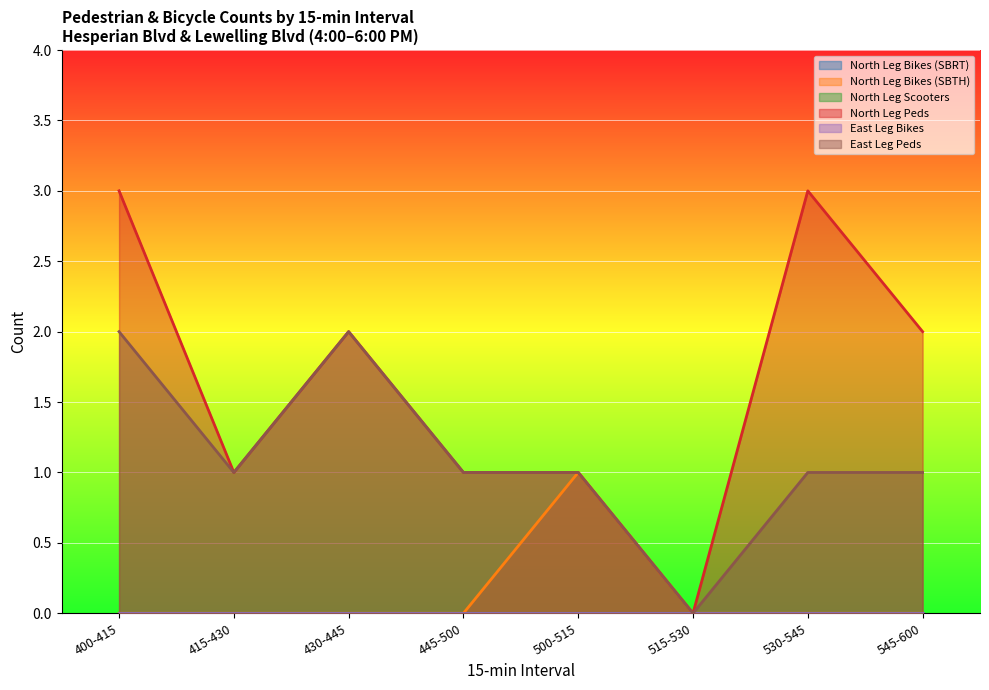

Which series has the largest total across all categories?

North Leg Peds